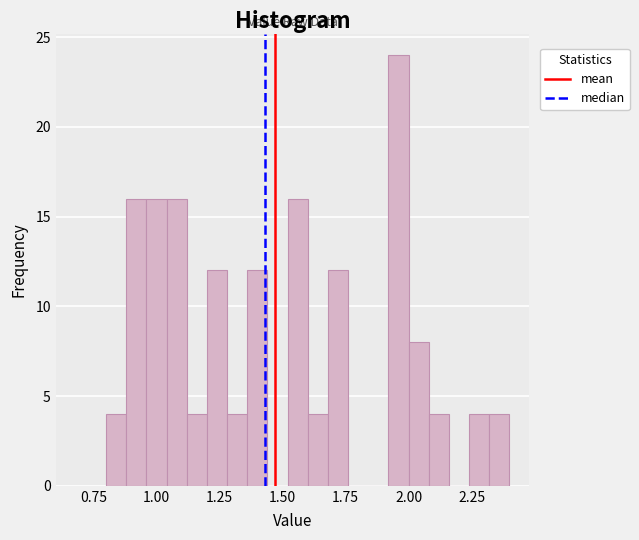

Read against the x-axis, roughly where is the centre of the tallest bar?

1.95